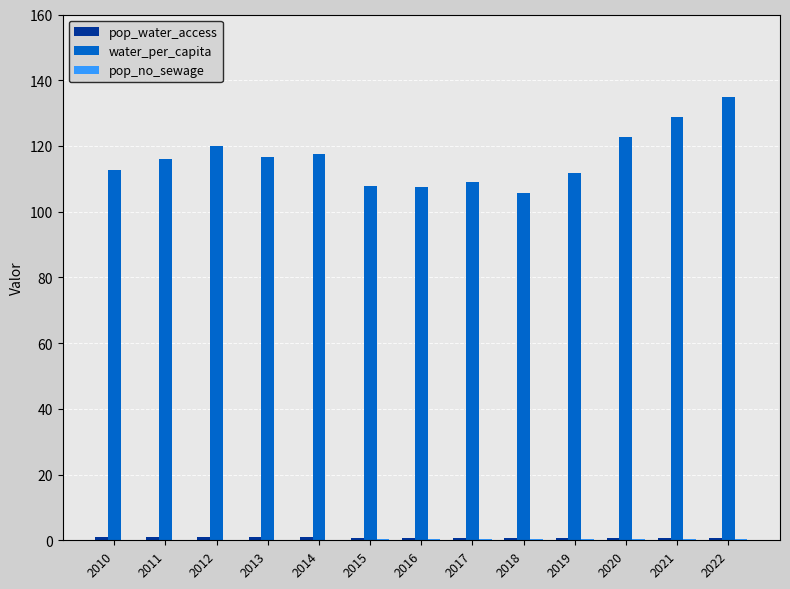

What is the sum of all water_per_capita values?

1511.5